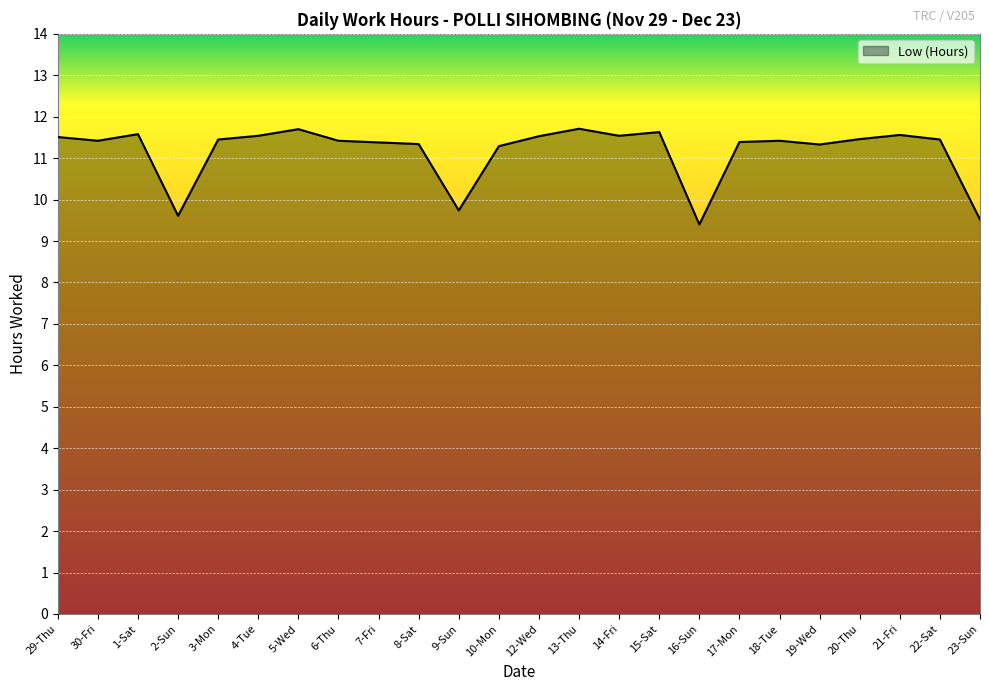

What is the ratio of the value at 10-Mon to the value at 1-Sat?

1.0